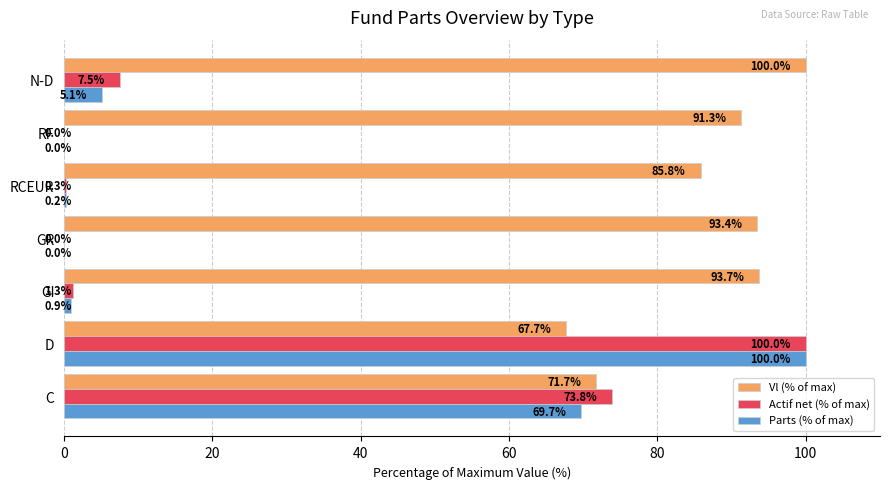

Which series has the largest total across all categories?

Vl (% of max)